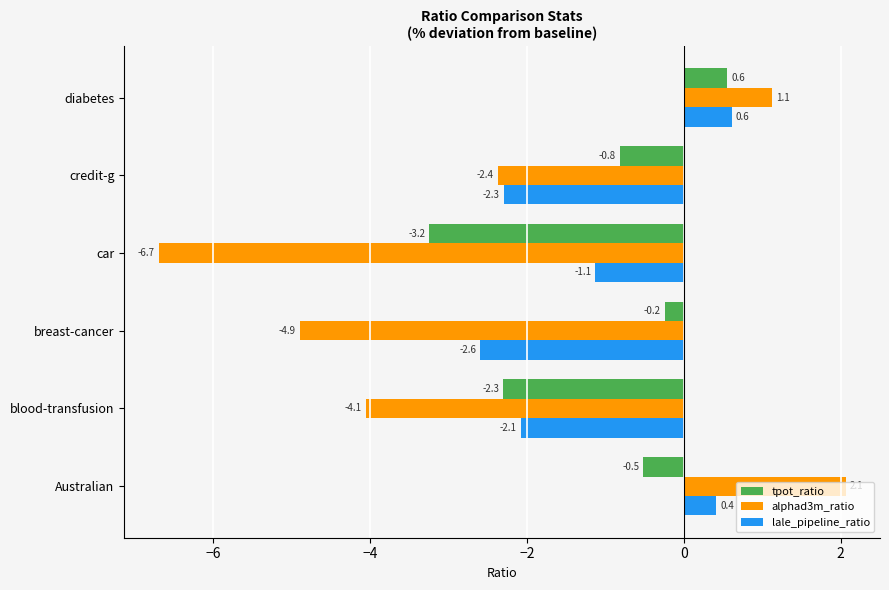

What is the highest value of the lale_pipeline_ratio series?

0.6